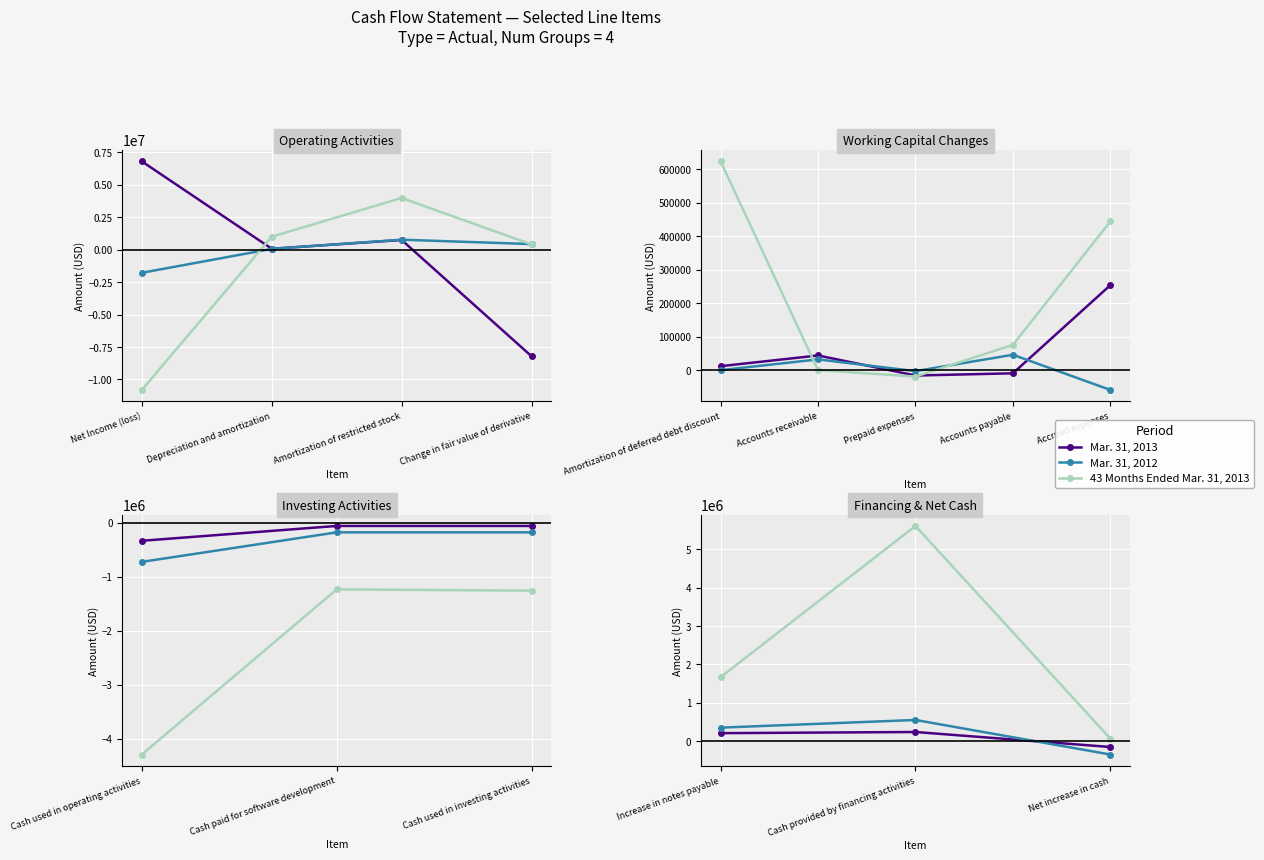

How many distinct data groups are displayed?

3